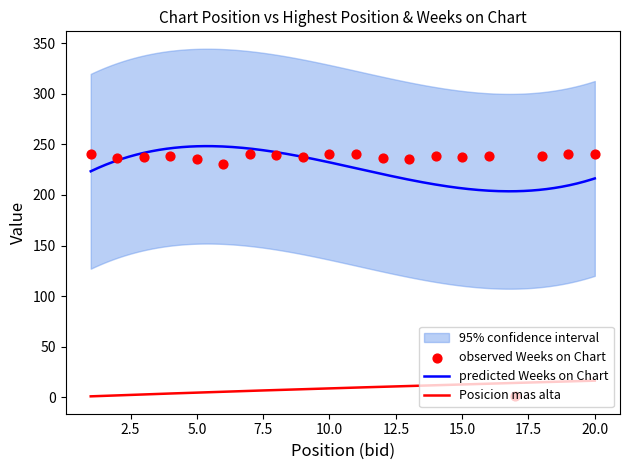

At how many categories does at least one series exceed 193?

35